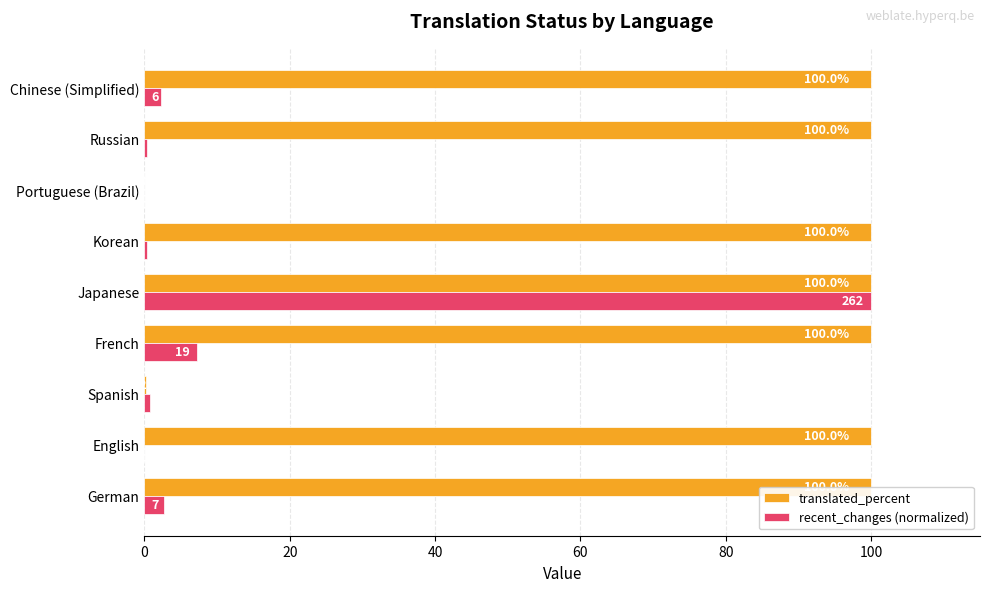

Which category has the highest value in the recent_changes (normalized) series?

Japanese